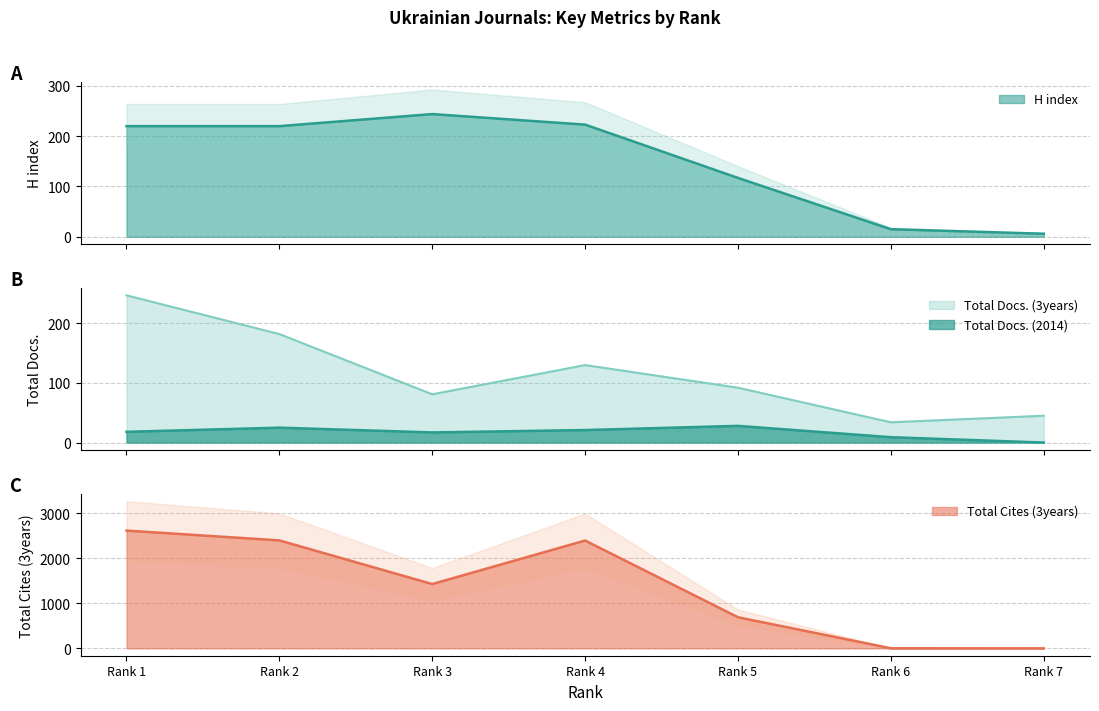

True or false: Total Cites (3years) has a value of 1429 at Rank 3.

True